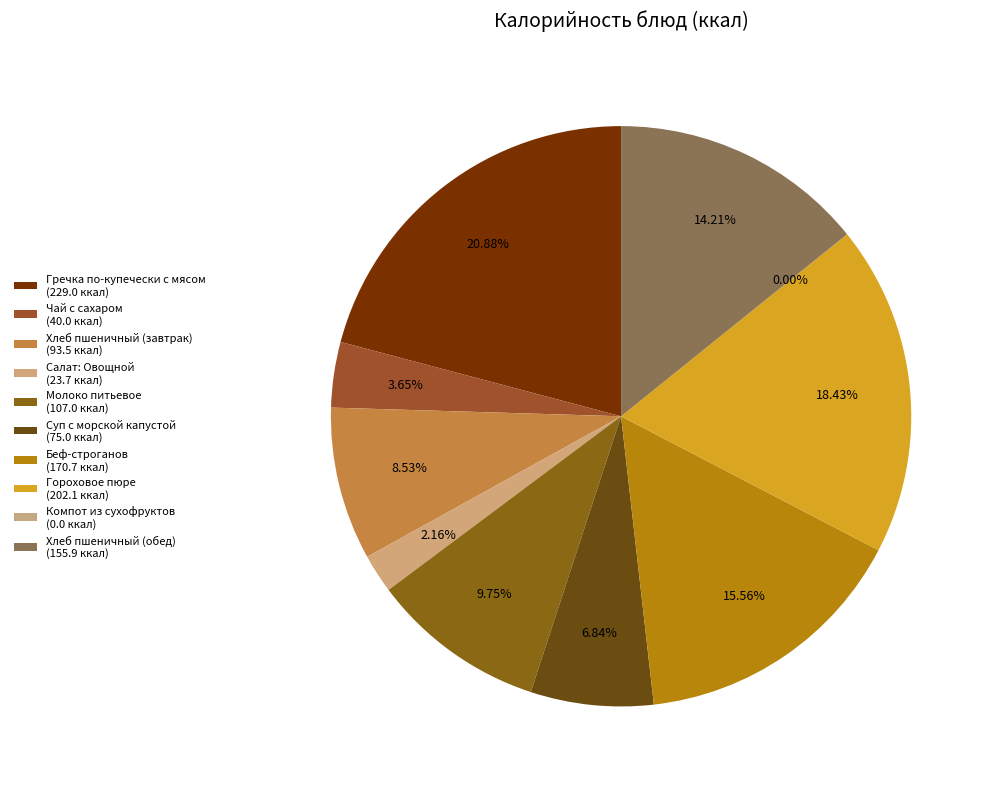

How much of the chart is everything except Суп с морской капустой?

93.2%